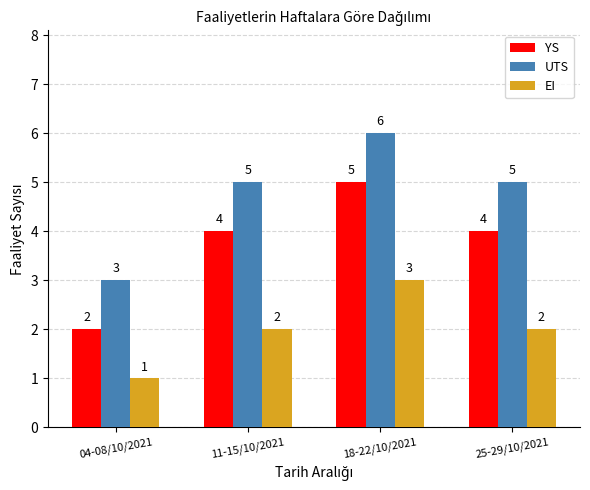

Reading left to right, what are all the values shown in this chart?

YS: 04-08/10/2021=2	11-15/10/2021=4	18-22/10/2021=5	25-29/10/2021=4
UTS: 04-08/10/2021=3	11-15/10/2021=5	18-22/10/2021=6	25-29/10/2021=5
EI: 04-08/10/2021=1	11-15/10/2021=2	18-22/10/2021=3	25-29/10/2021=2